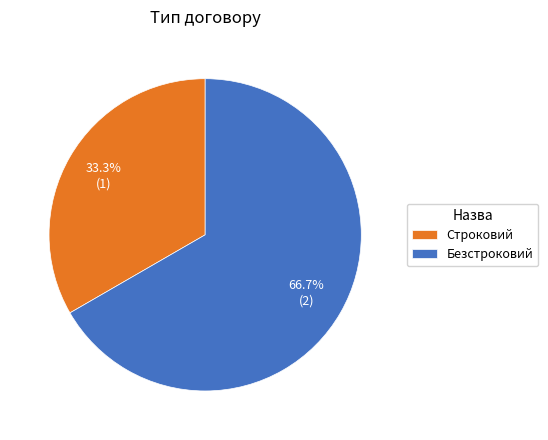

The Строковий slice represents 33% of the pie. True or false?

True